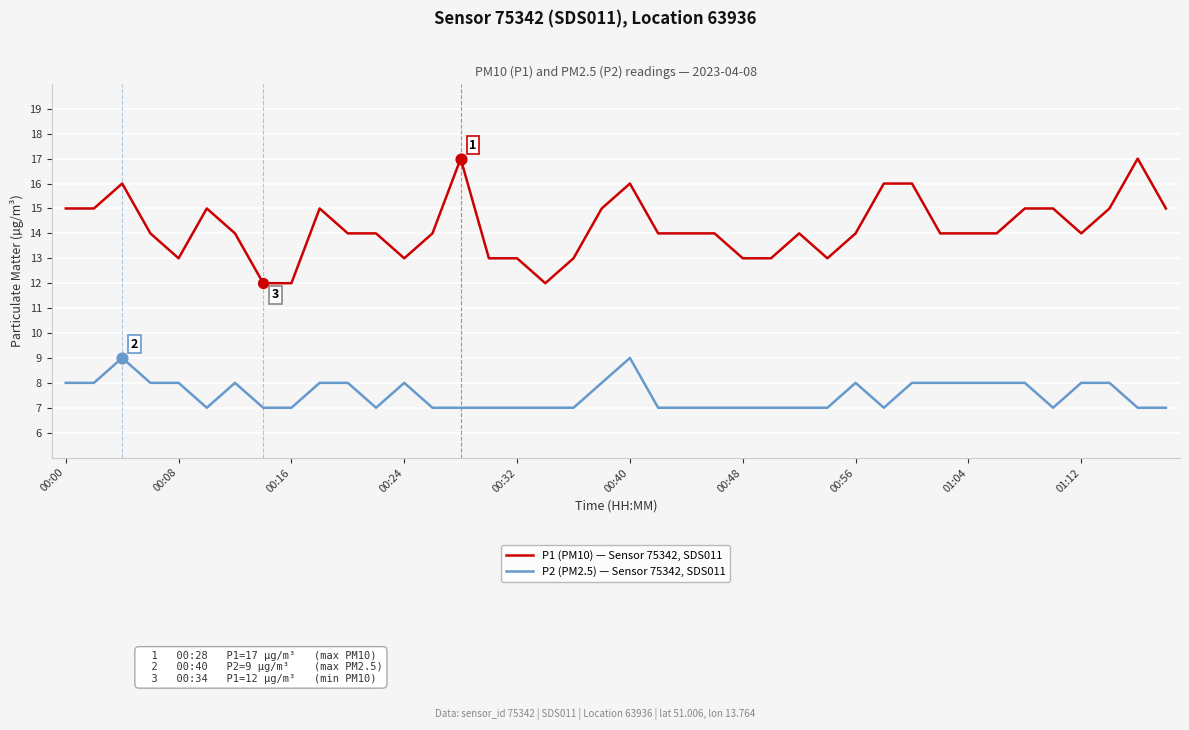

Which series has the largest total across all categories?

P1 (PM10) — Sensor 75342, SDS011